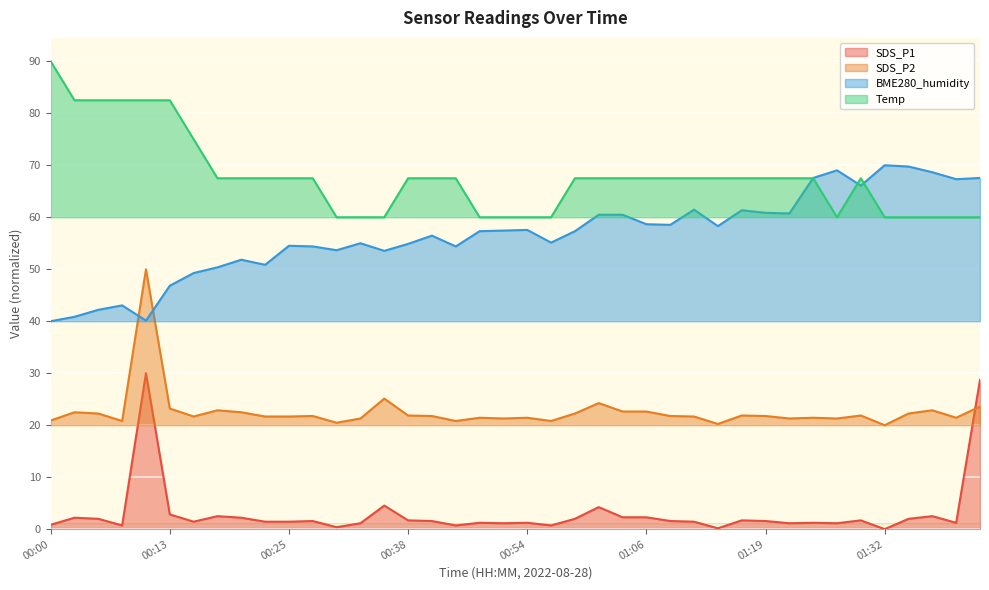

Which has a higher value, 00:30 or 00:33?

00:33